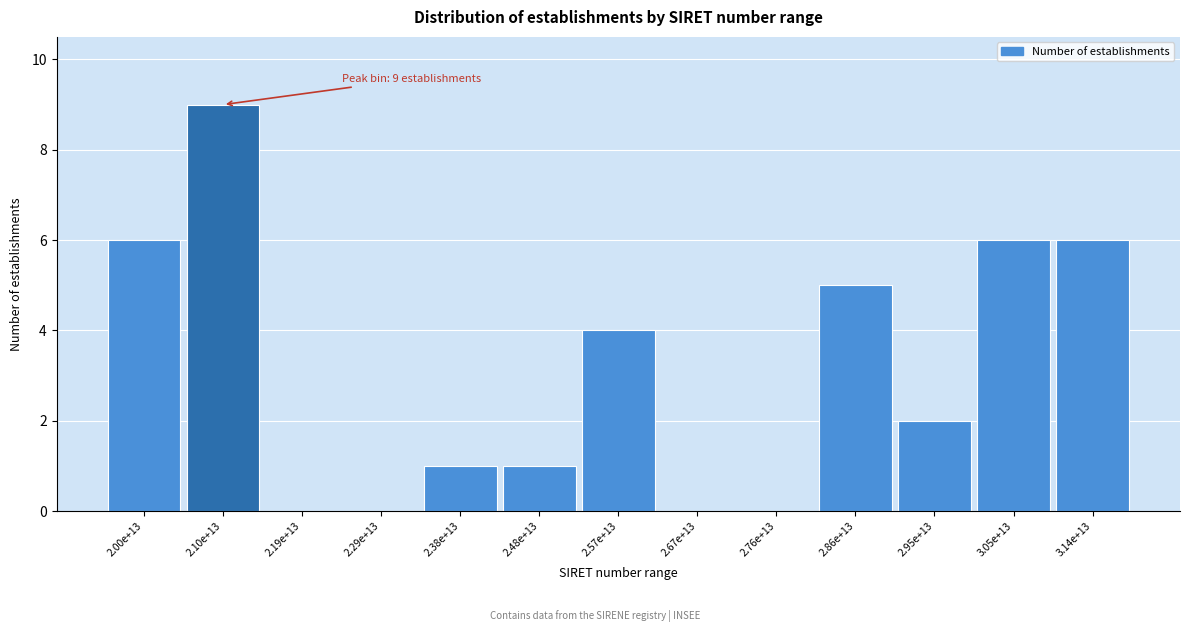

Reading left to right, extract all data points from this chart.

2.00e+13=6	2.10e+13=9	2.19e+13=0	2.29e+13=0	2.38e+13=1	2.48e+13=1	2.57e+13=4	2.67e+13=0	2.76e+13=0	2.86e+13=5	2.95e+13=2	3.05e+13=6	3.14e+13=6